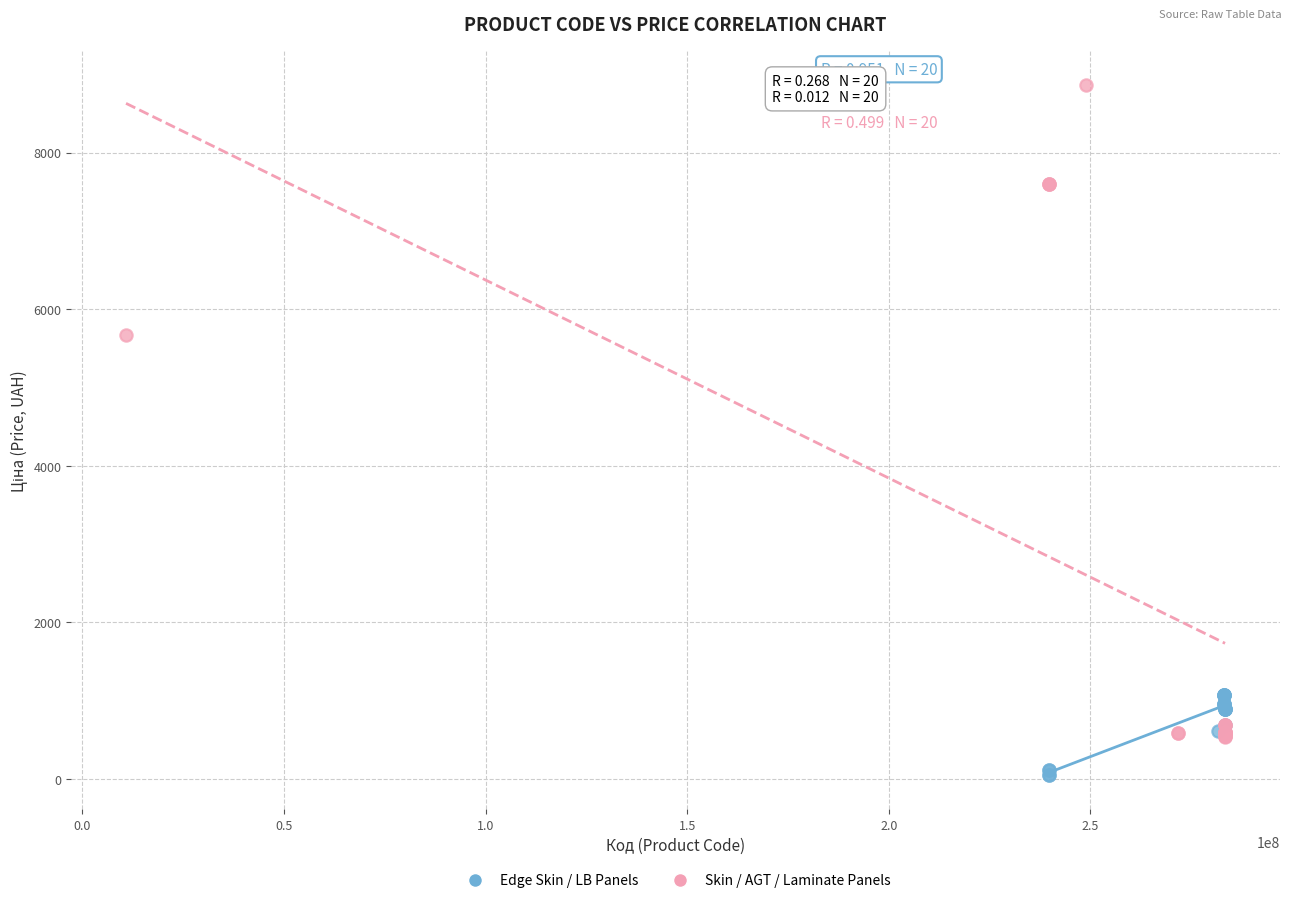

Which series has the largest Y range (max minus min)?

Skin / AGT / Laminate Panels